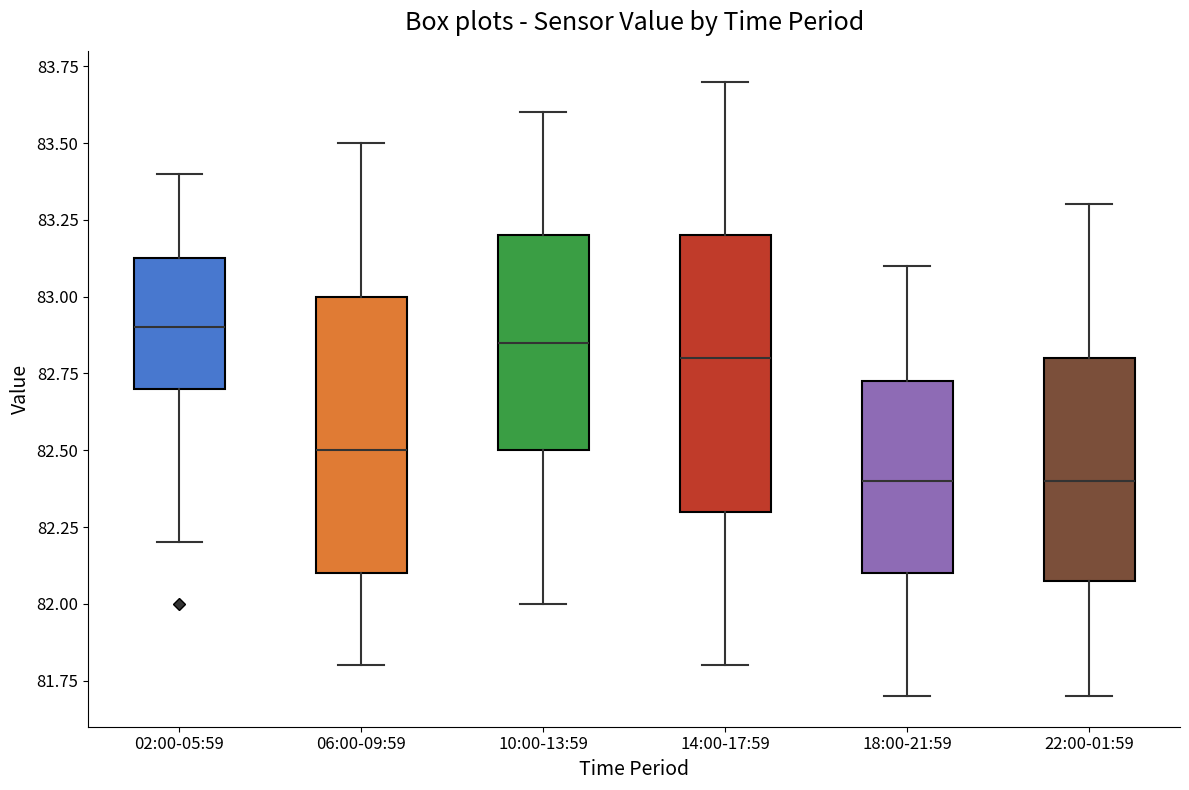

Which box's median line is the highest?

02:00-05:59